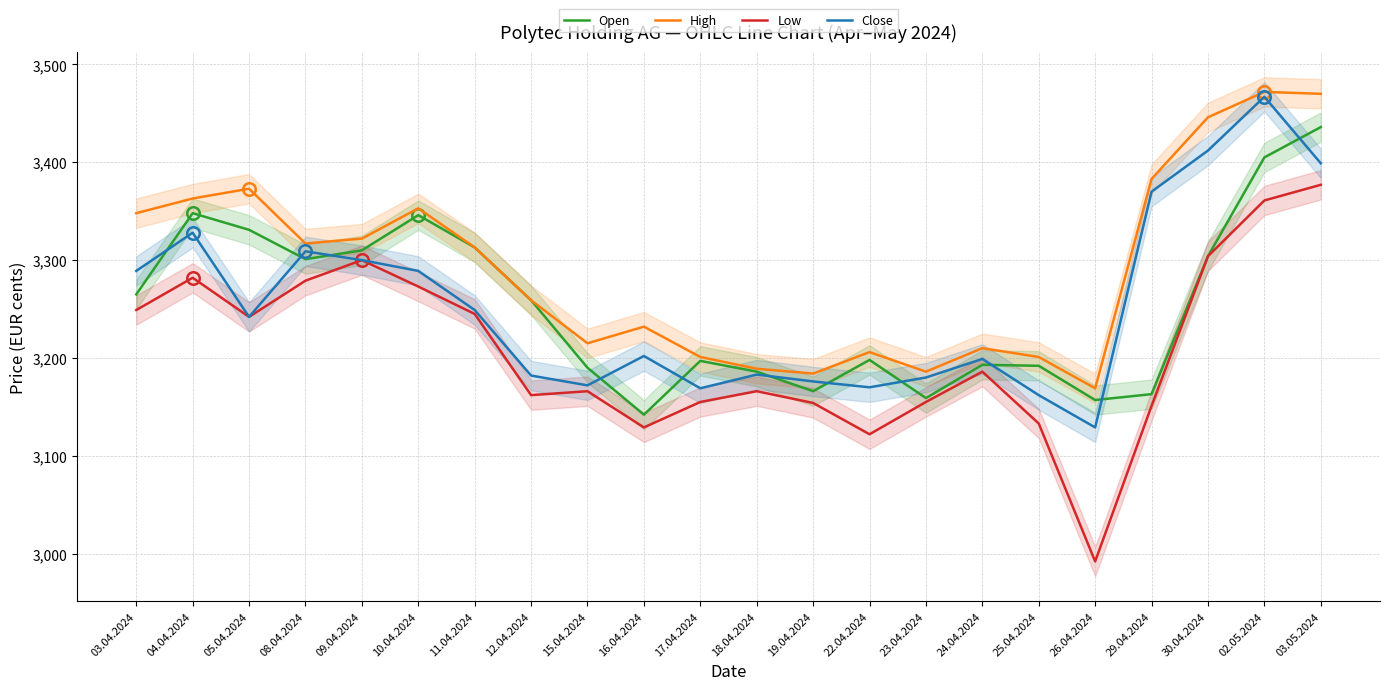

Is it true that Open equals 3310 at 09.04.2024?

True